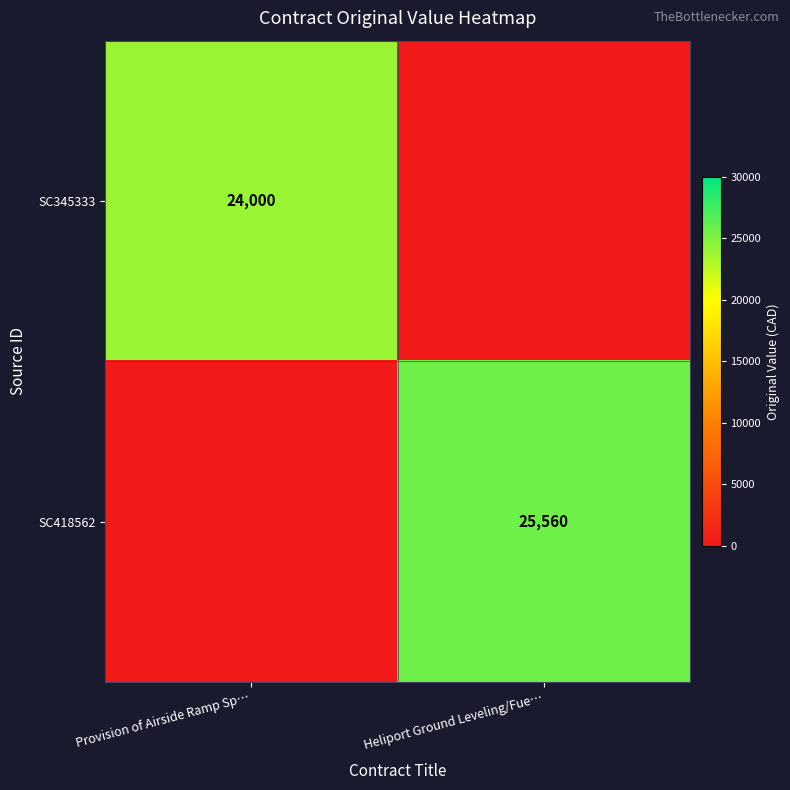

Is it true that SC418562 equals 25560 at Heliport Ground Leveling/Fue…?

True